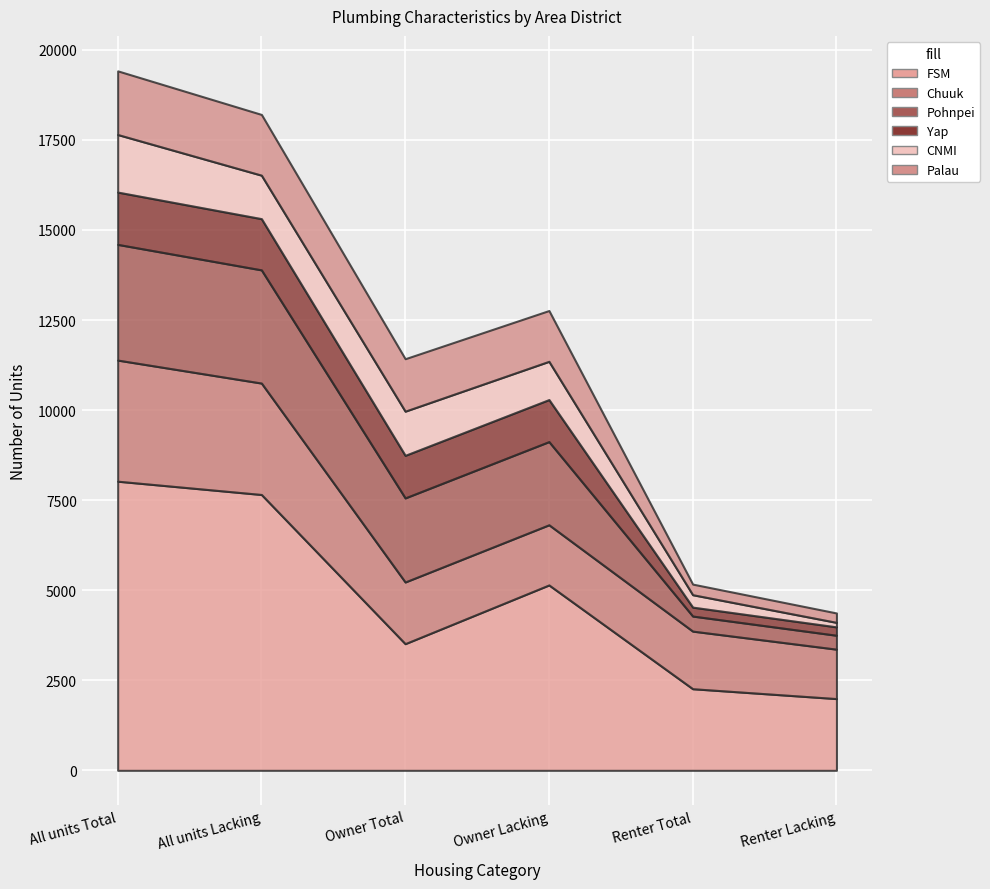

The value of Palau at All units Lacking is 1686. True or false?

True